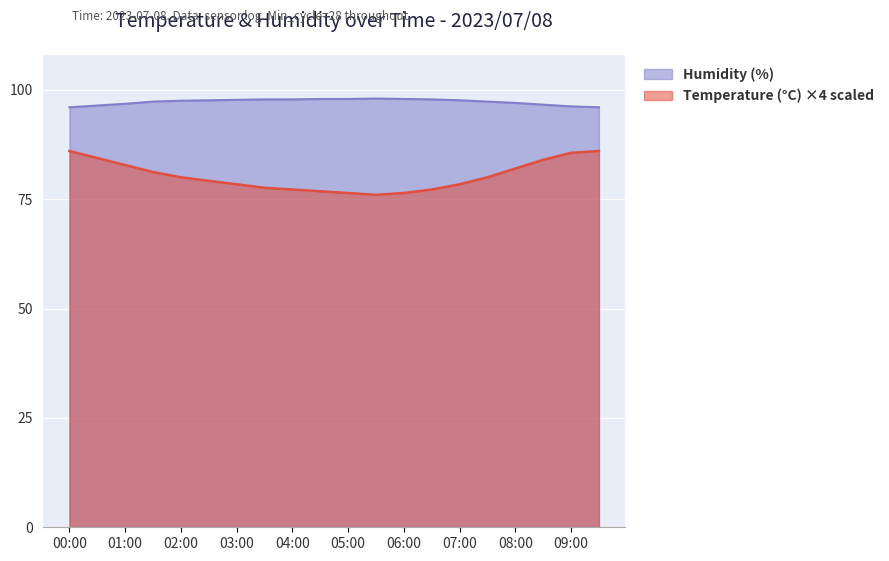

What value does the Humidity series have at 02:30?

97.6